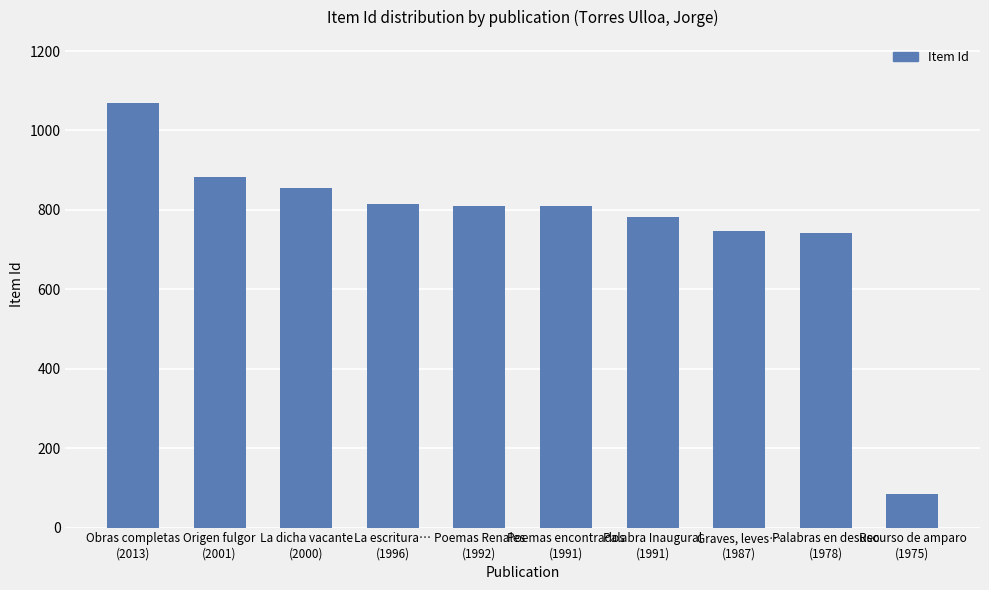

What is the sum of the values at Poemas Renales
(1992) and Palabras en desuso
(1978)?

1553